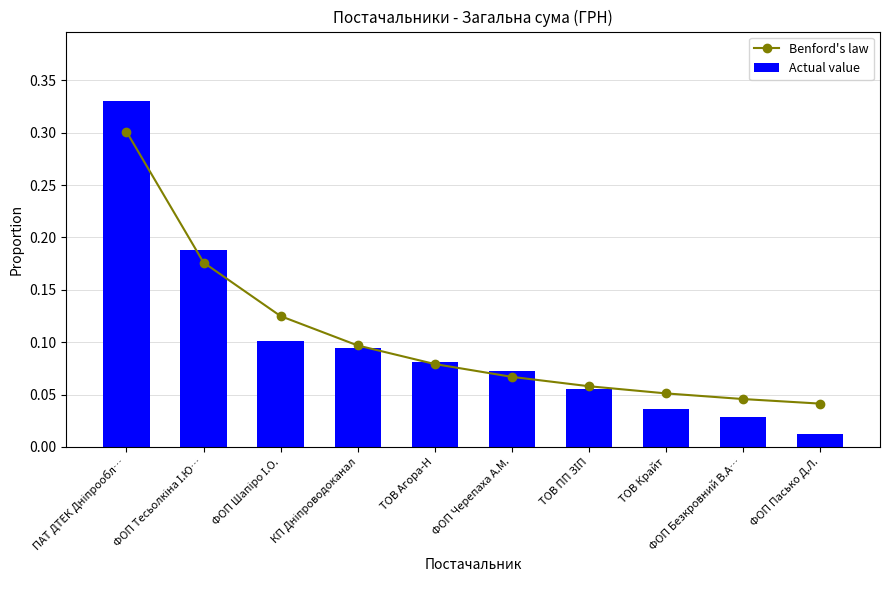

Reading left to right, what are all the values shown in this chart?

Benford's law: ПАТ ДТЕК Дніпрообл…=0.3	ФОП Тесьолкіна І.Ю…=0.2	ФОП Шапіро І.О.=0.1	КП Дніпроводоканал=0.1	ТОВ Агора-Н=0.1	ФОП Черепаха А.М.=0.1	ТОВ ПП ЗІП=0.1	ТОВ Крайт=0.1	ФОП Безкровний В.А…=0.0	ФОП Пасько Д.Л.=0.0
Actual value: ПАТ ДТЕК Дніпрообл…=0.3	ФОП Тесьолкіна І.Ю…=0.2	ФОП Шапіро І.О.=0.1	КП Дніпроводоканал=0.1	ТОВ Агора-Н=0.1	ФОП Черепаха А.М.=0.1	ТОВ ПП ЗІП=0.1	ТОВ Крайт=0.0	ФОП Безкровний В.А…=0.0	ФОП Пасько Д.Л.=0.0